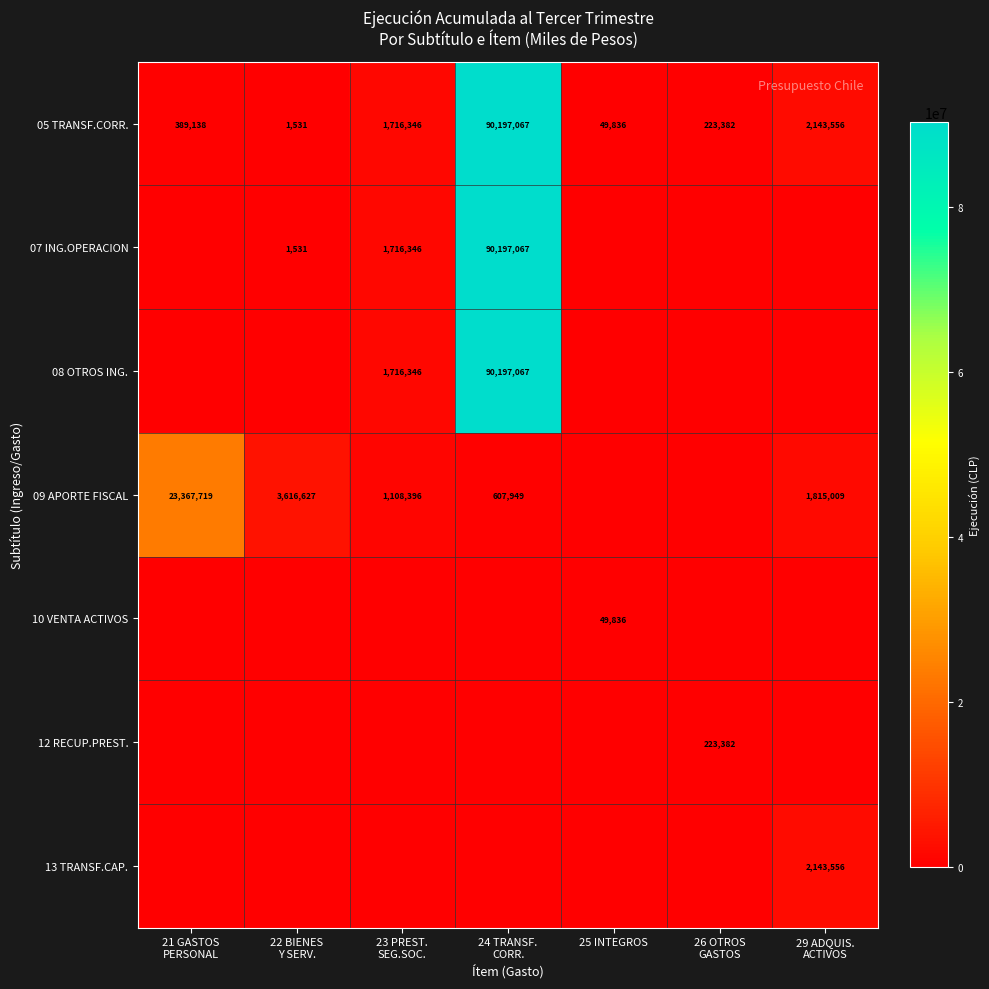

What is the total value across all series at 23 PREST.
SEG.SOC.?

6257434